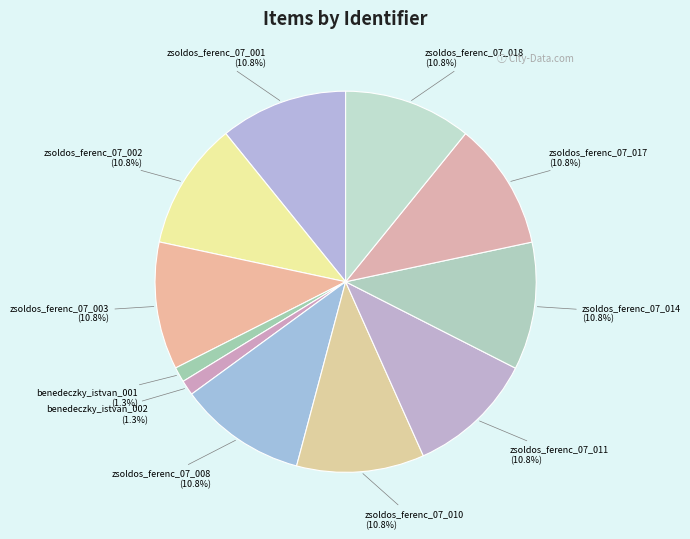

How many segments does this pie chart have?

11